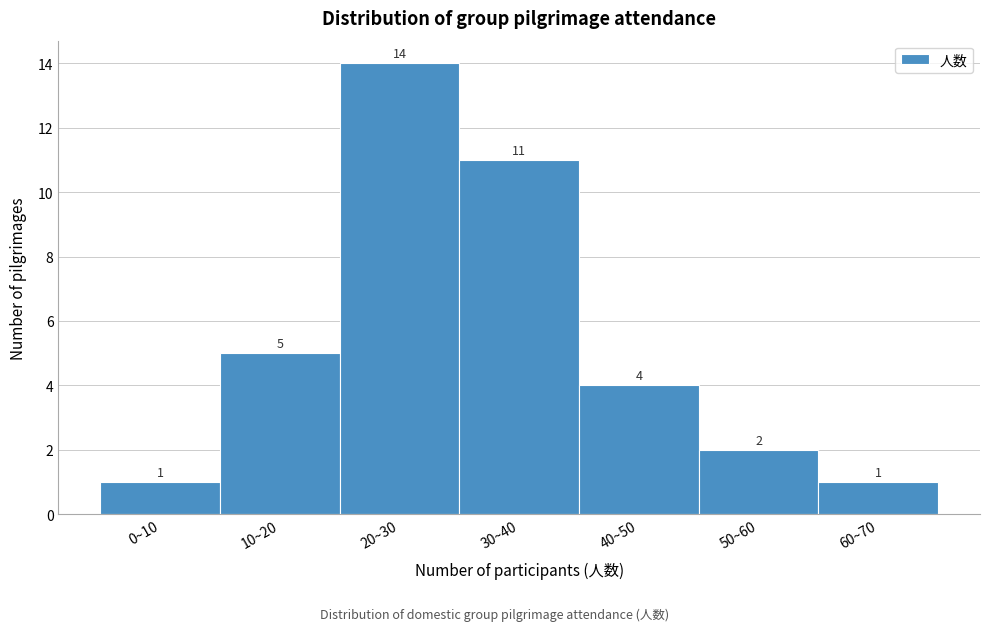

Reading left to right, list all the values displayed in this chart.

0~10=1	10~20=5	20~30=14	30~40=11	40~50=4	50~60=2	60~70=1